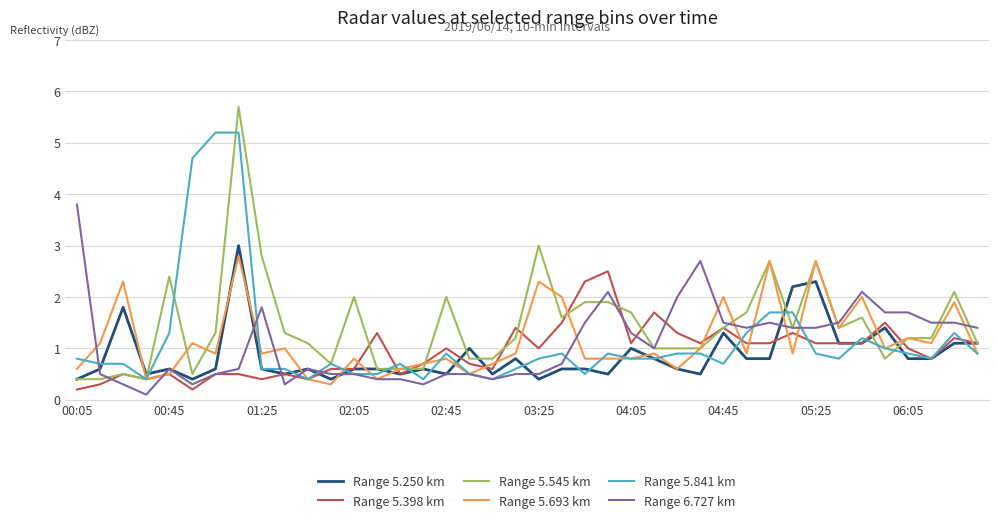

What is the minimum value for Range 5.841 km?

0.4